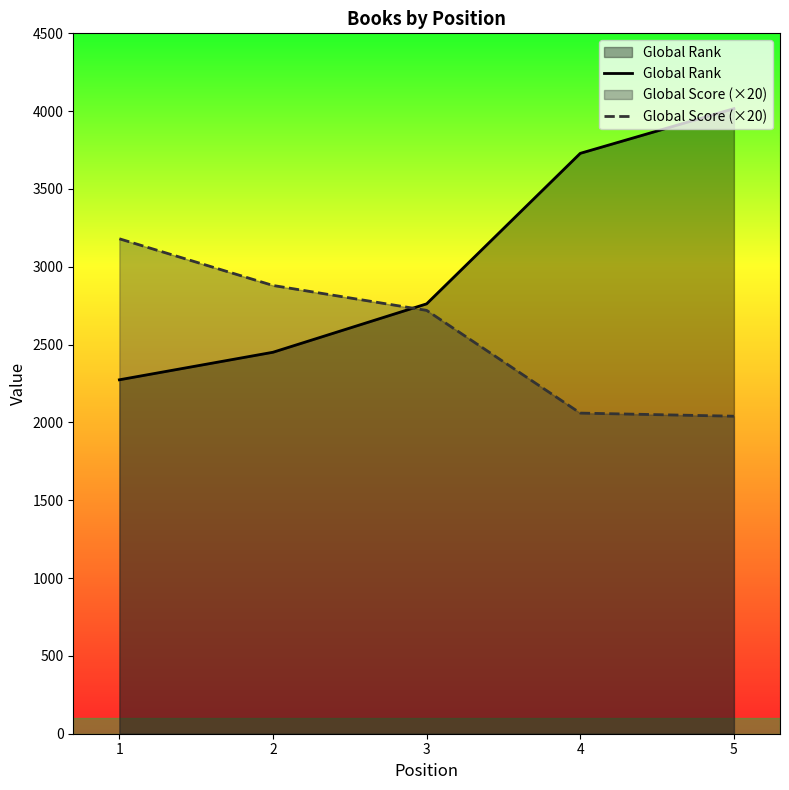

Which series has the largest total across all categories?

Global Rank